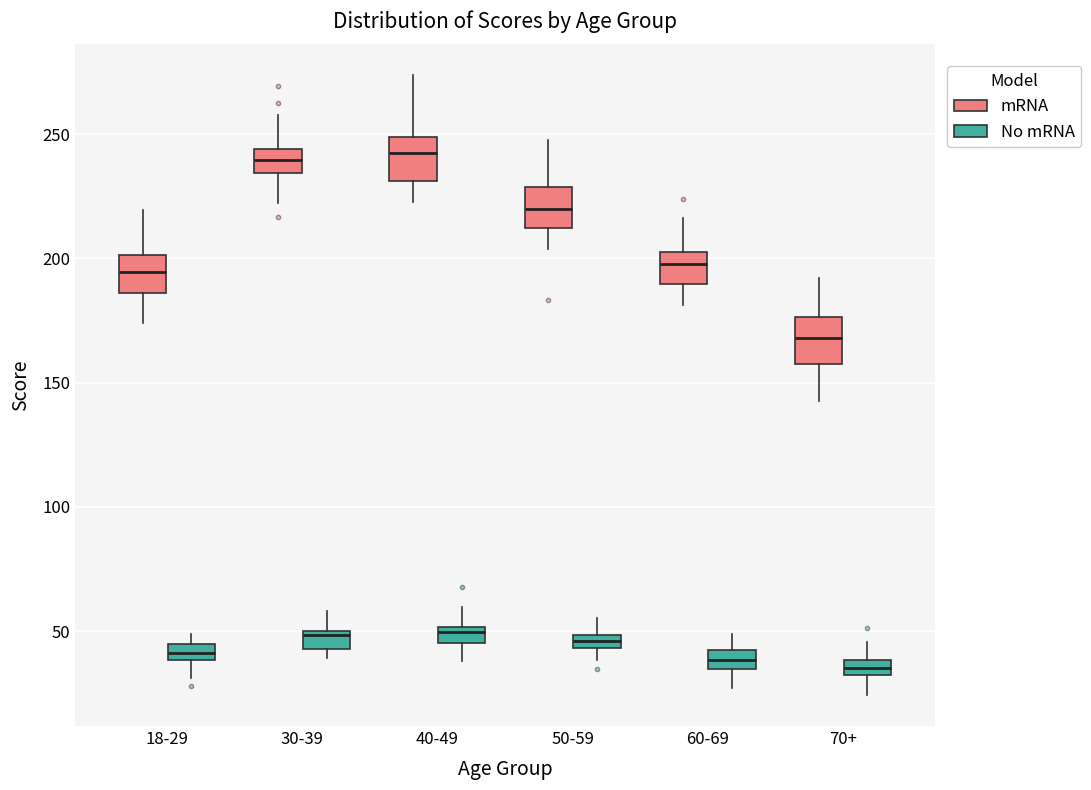

Where is the upper edge of the box for 18-29 (No mRNA) on the y-axis? The values are not printed on the chart, so give them approximately, as read against the axis.

45